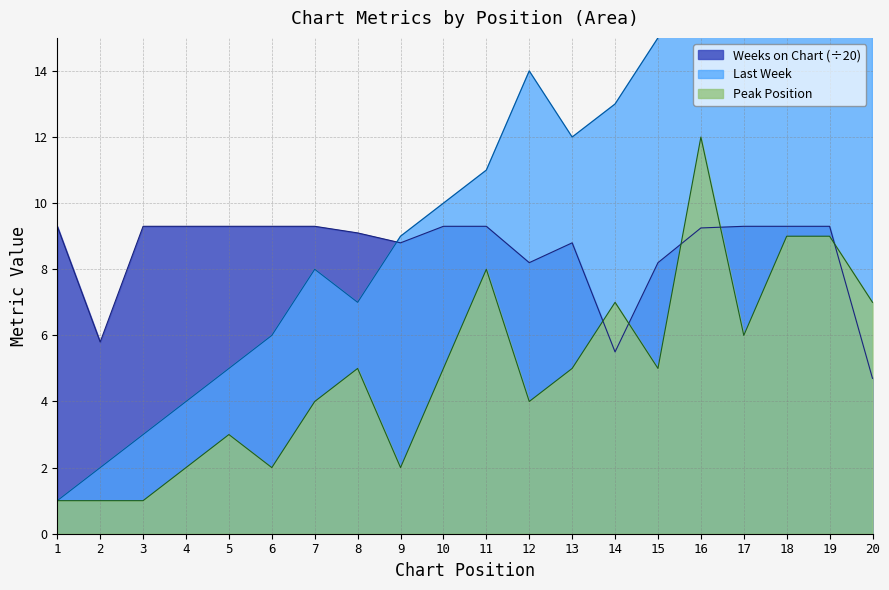

True or false: Weeks on Chart has more than 1 interior local peaks.

False